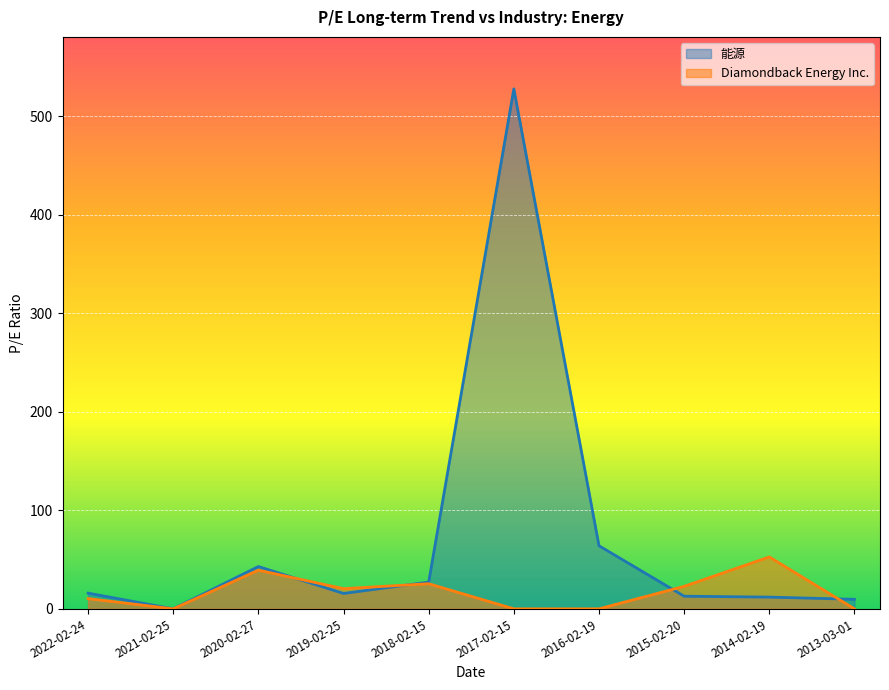

True or false: 能源 has more than 1 points higher than both neighbors.

True